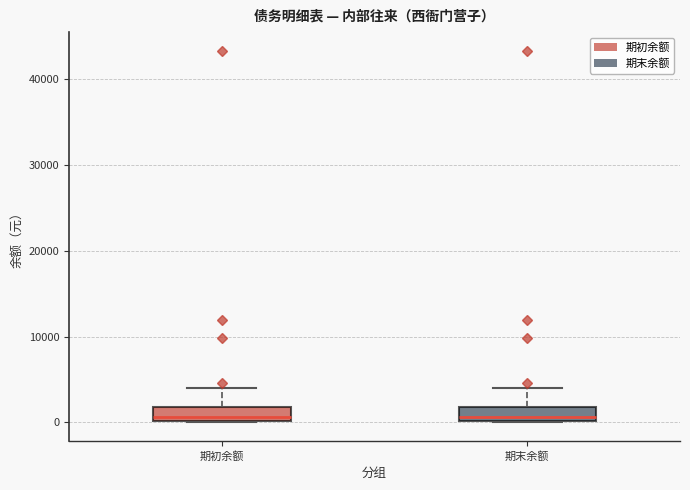

Reading left to right, read every box against the y-axis: the position of its median line, the range the box covers, and the ends of its whiskers. The values are not printed on the chart, so give them approximately, as read against the axis.

期初余额: median 1000, box 0 to 2000, whiskers 0 to 4000
期末余额: median 1000, box 0 to 2000, whiskers 0 to 4000